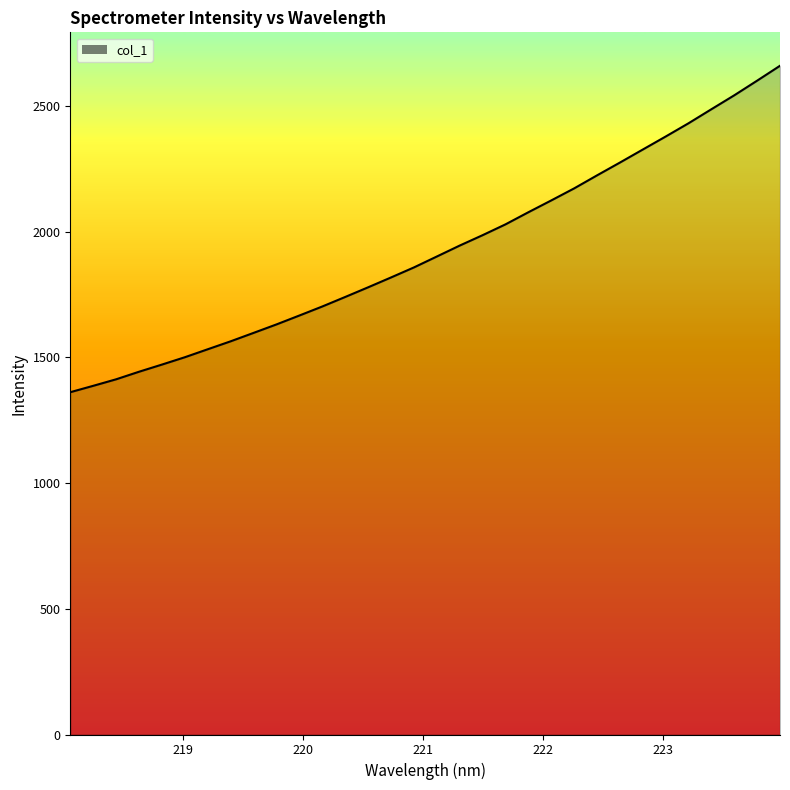

Reading left to right, extract all data points from this chart.

1361.1	1386.4	1412.3	1442.4	1470.9	1500.1	1531.9	1563.5	1596.9	1630.6	1666.0	1701.9	1739.7	1778.2	1817.3	1857.2	1900.6	1944.1	1985.4	2028.4	2076.6	2123.6	2171.4	2223.2	2274.1	2325.9	2377.6	2430.4	2486.2	2541.6	2599.8	2659.0